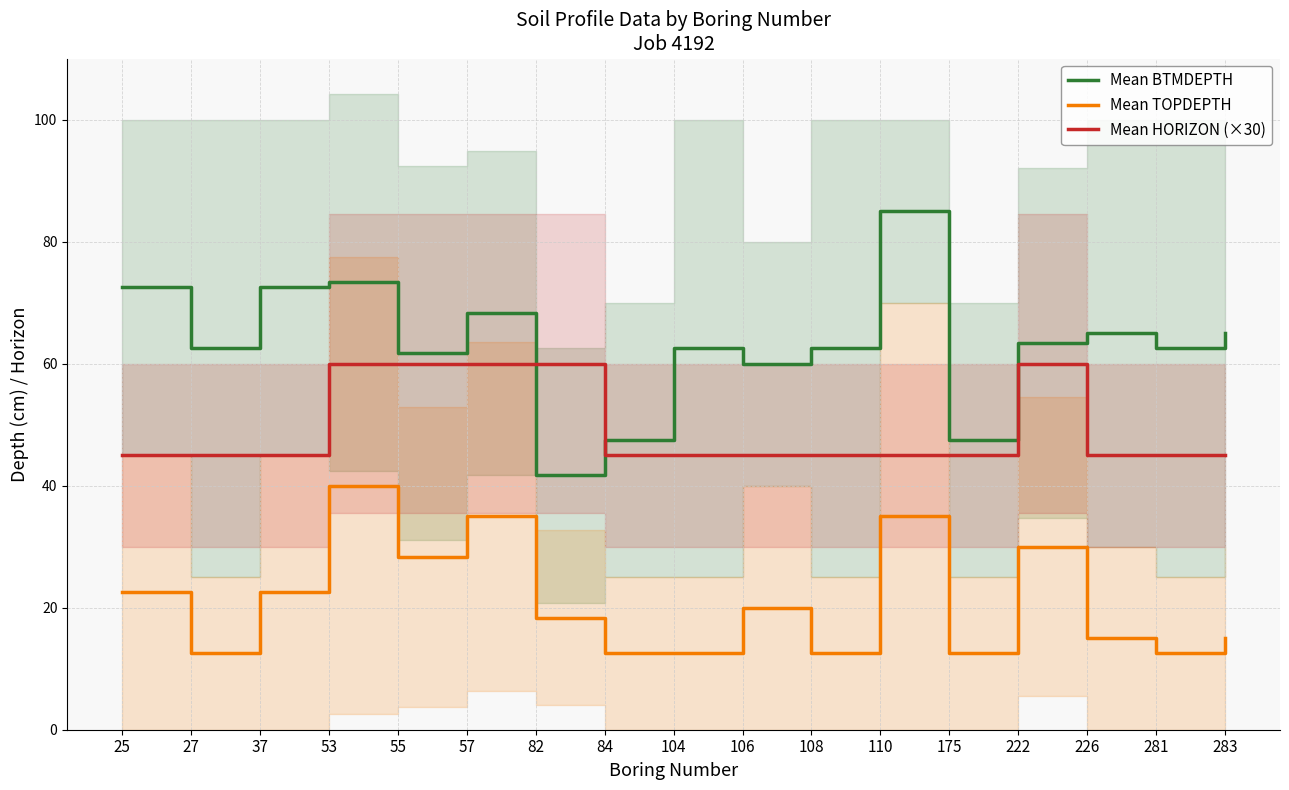

Which series has the largest range (max minus min)?

Mean BTMDEPTH